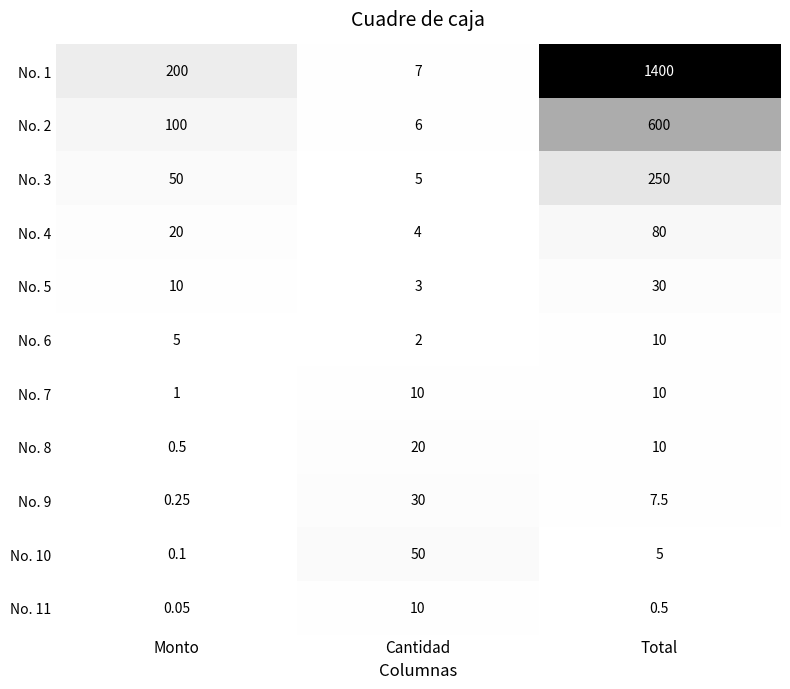

At which label is No. 10 closest to 25?

Total